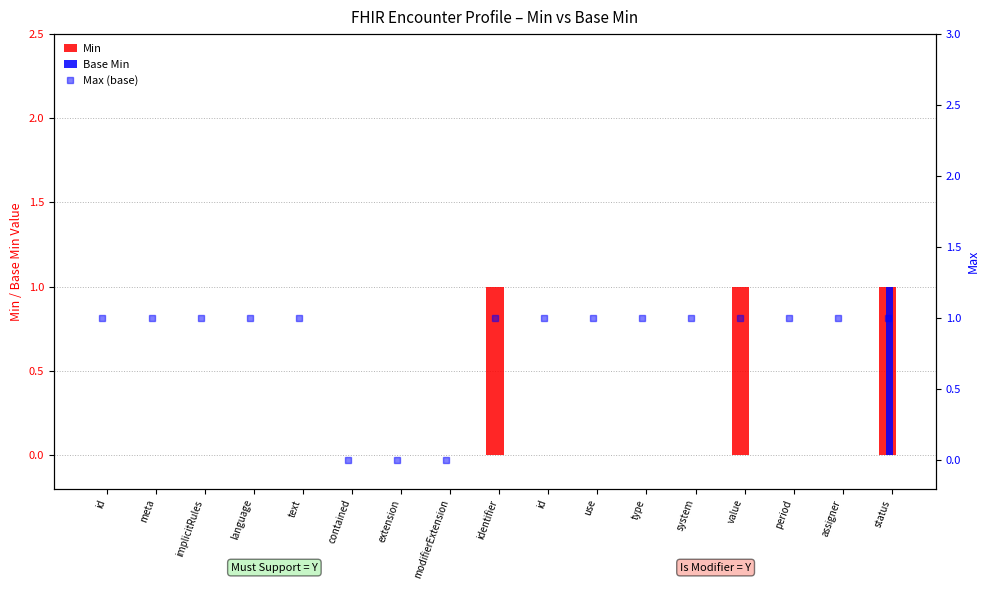

Which series has the largest range (max minus min)?

Min